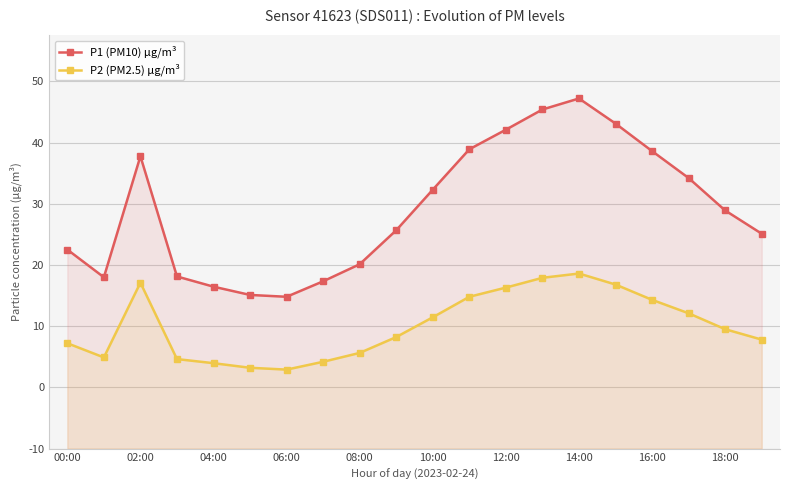

What is the label of the 4th point from the right?

16:00